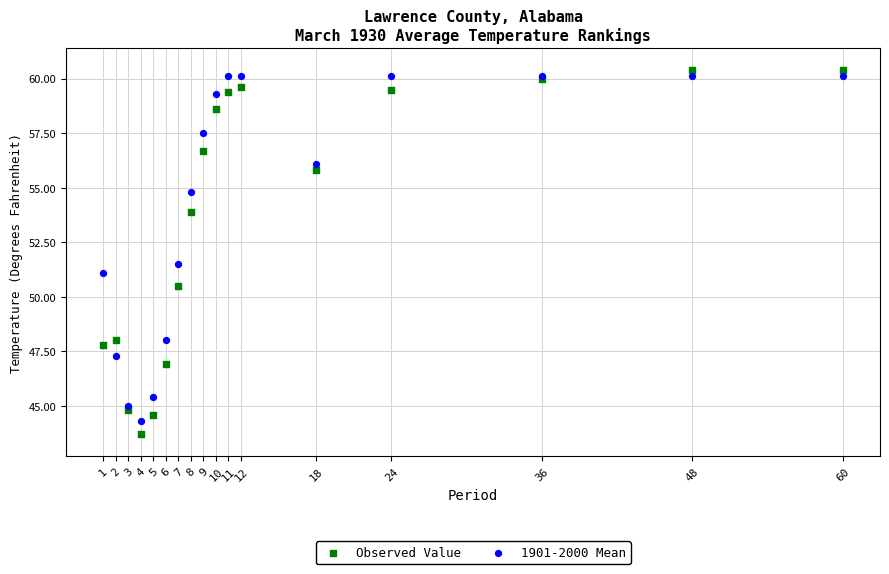

What is the X range (max minus min) for the scatter plot?

59.0